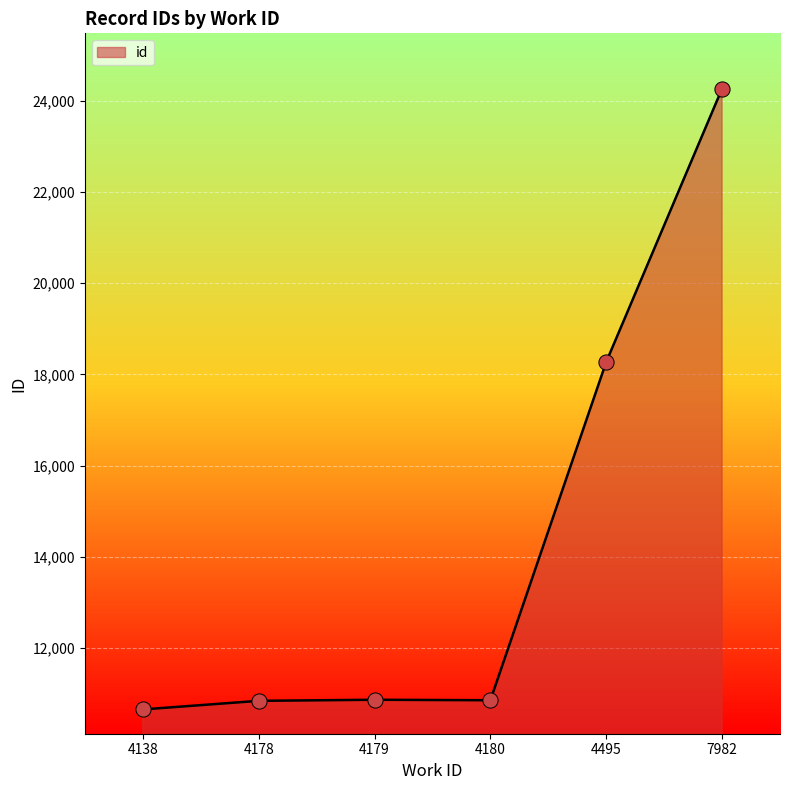

What is the change in value from 4138 to 4178?

+188.3